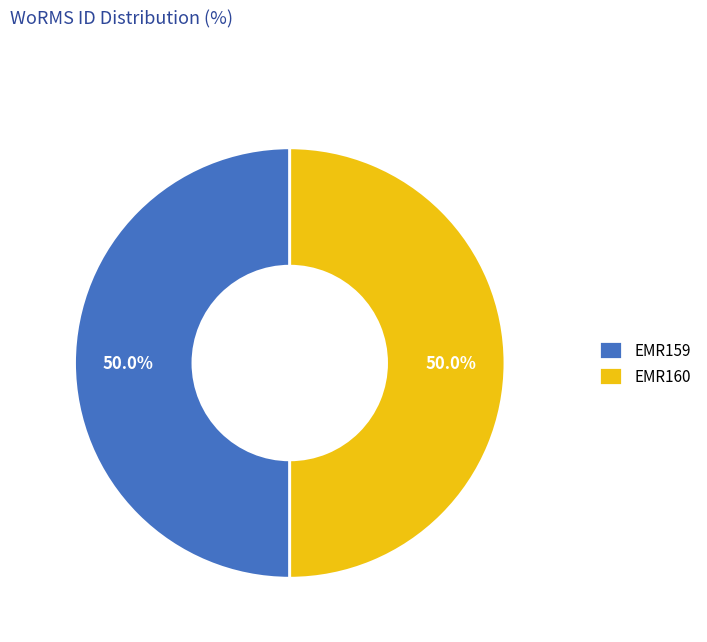

What percentage is the EMR160 slice, to the nearest percent?

50%